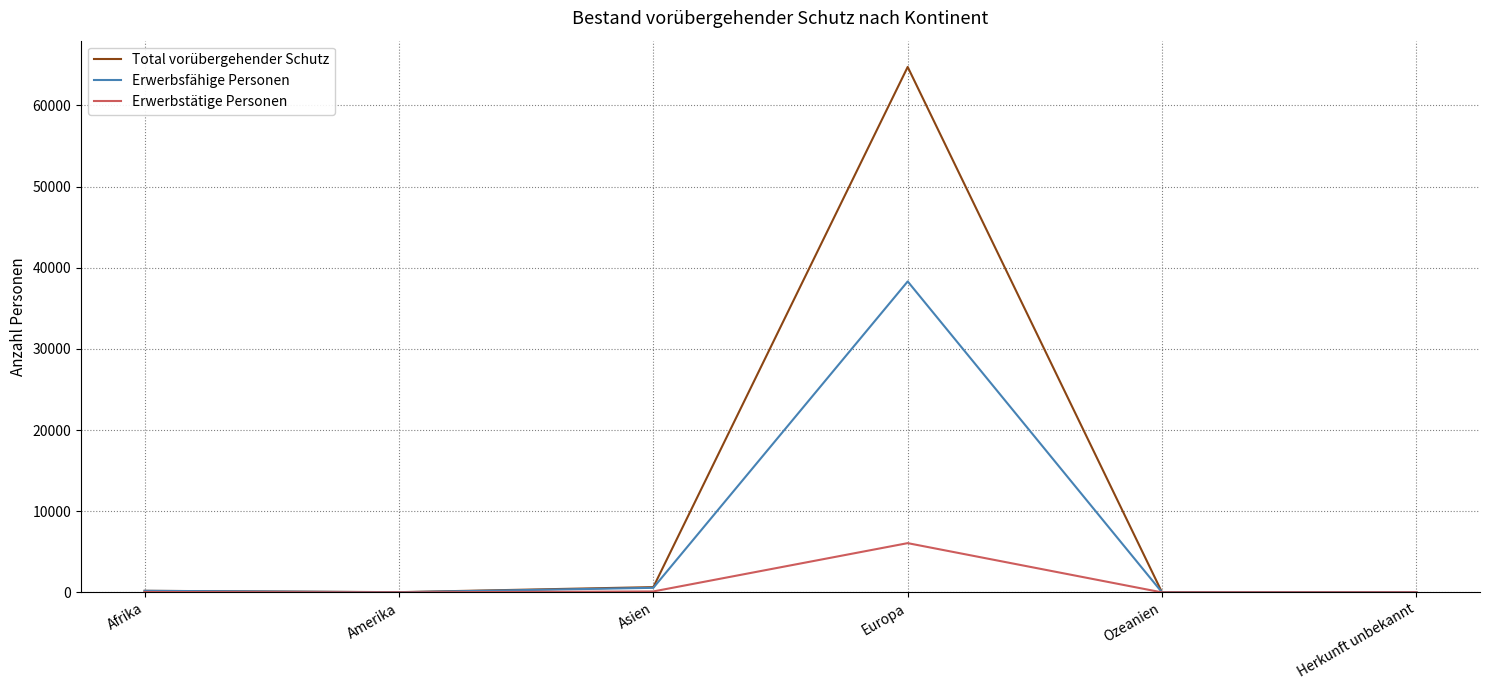

Which series changed the most between Asien and Europa?

Total vorübergehender Schutz